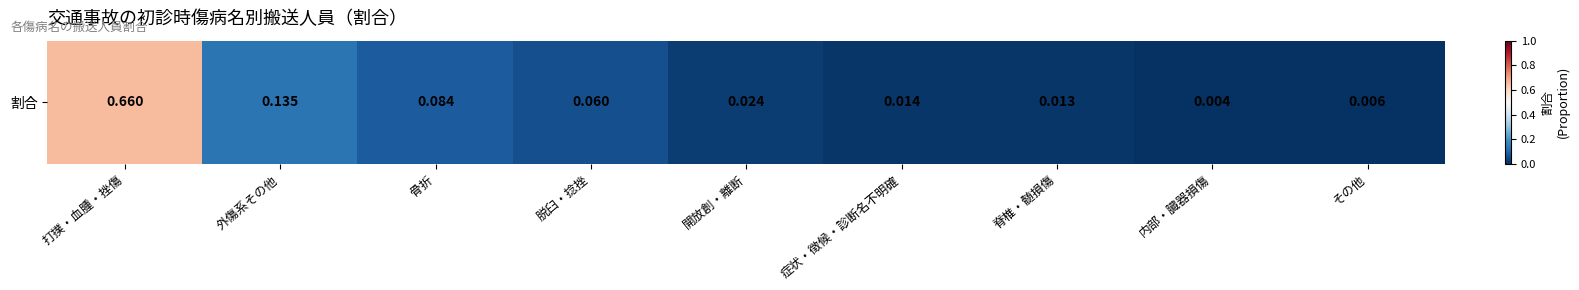

Is it true that the value at 脱臼・捻挫 is 0.1?

True